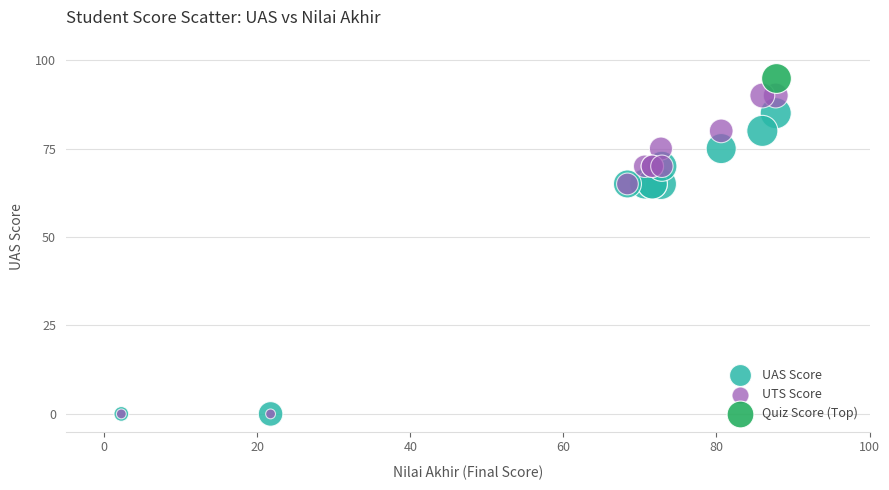

What are all the series names shown in the legend?

UAS Score, UTS Score, Quiz Score (Top)